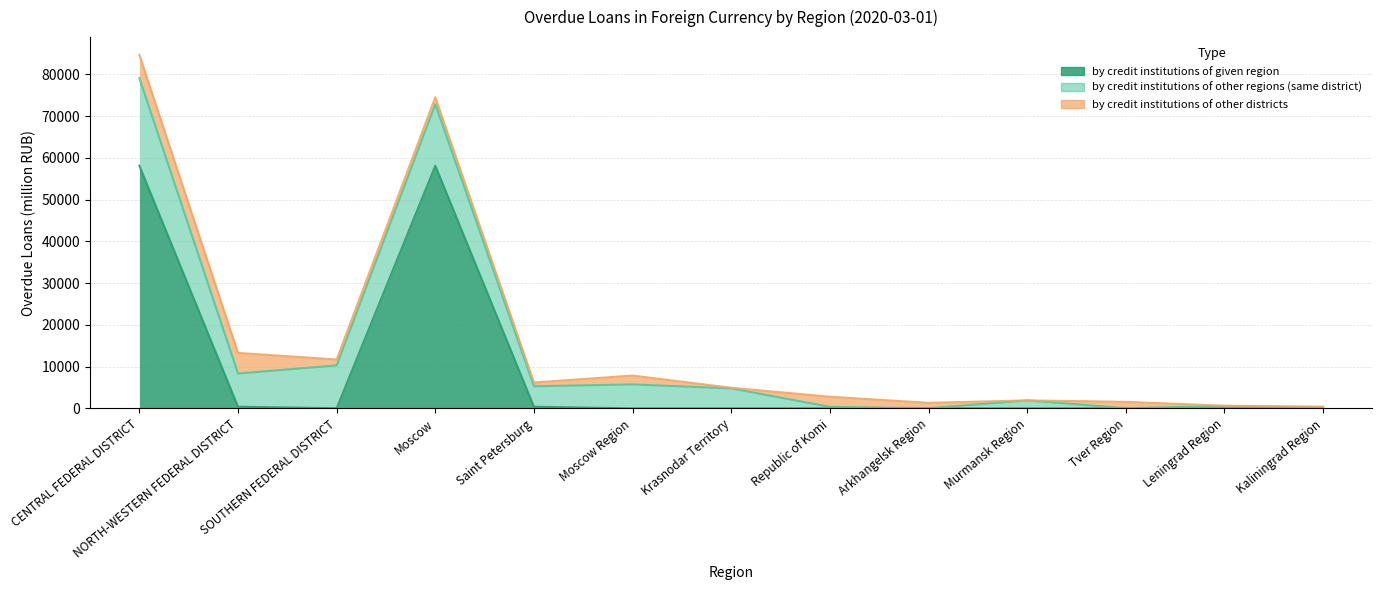

What is the difference between the second highest and minimum values in the by credit institutions of other regions (same district) series?

14687